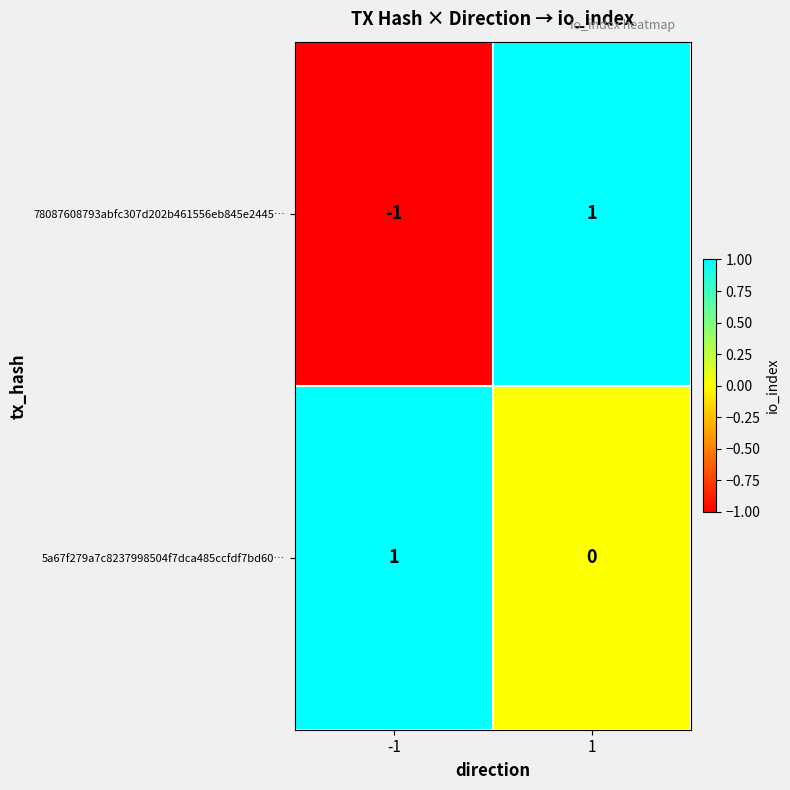

The 78087608793abfc307d202b461556eb845e2445… series shows -1 at -1. True or false?

True